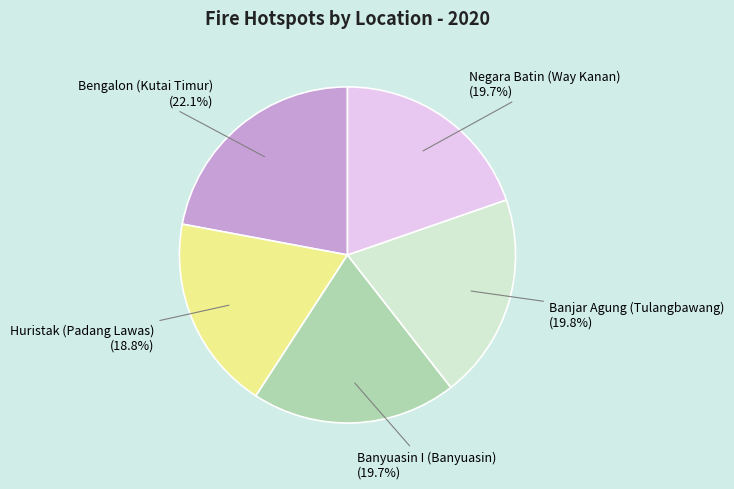

How many slices are in this pie chart?

5